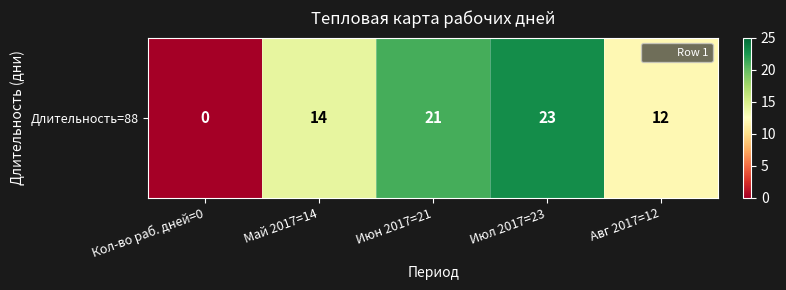

Reading left to right, transcribe all the data shown in this chart.

Кол-во раб. дней=0=0	Май 2017=14=14	Июн 2017=21=21	Июл 2017=23=23	Авг 2017=12=12